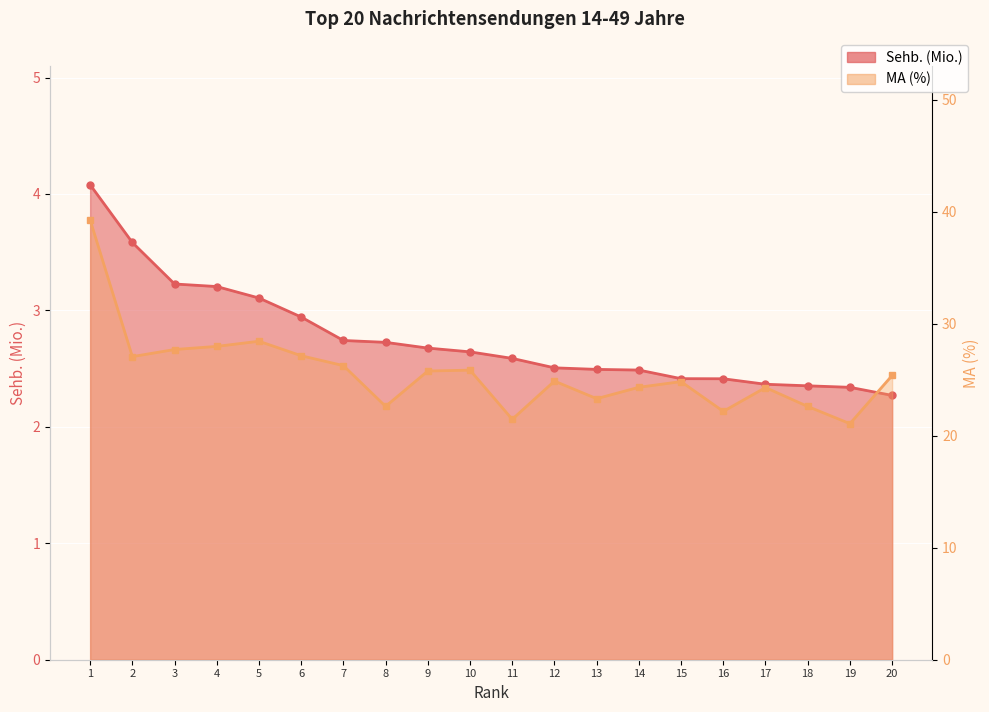

What value does the Sehb. (Mio.) series have at 10?

2.6